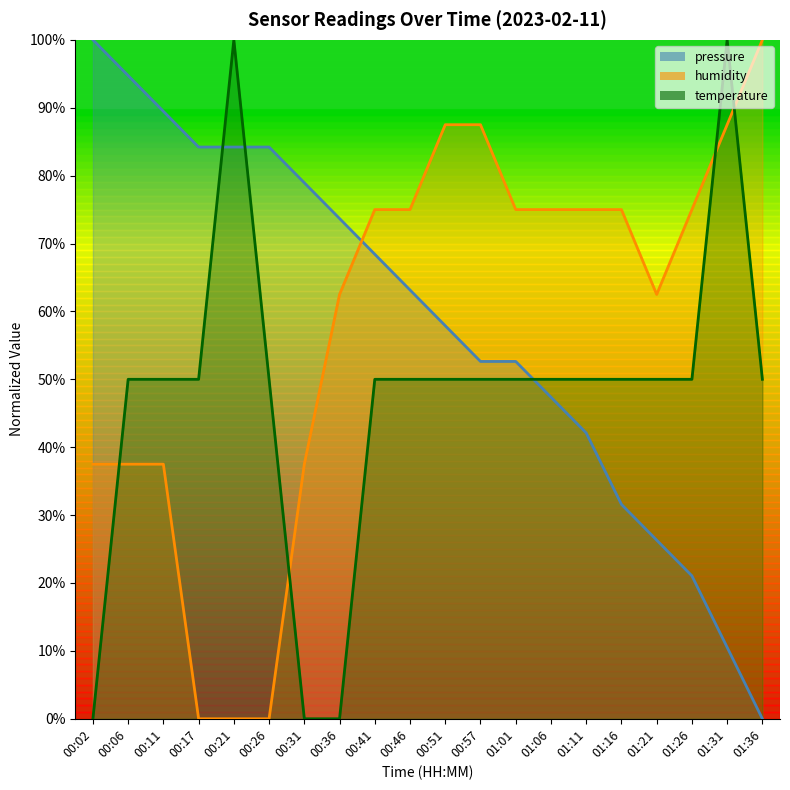

Which series has the largest range (max minus min)?

pressure